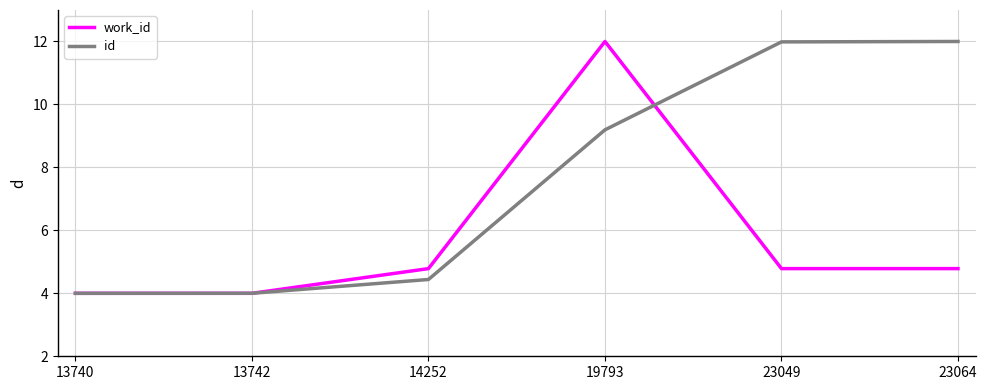

What is the maximum value for work_id?

12.0